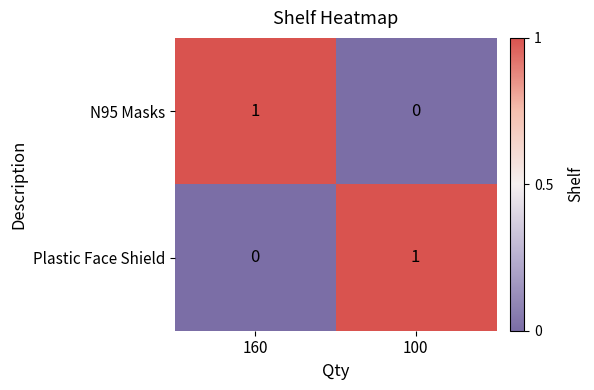

True or false: N95 Masks has a value of 0 at 160.

False